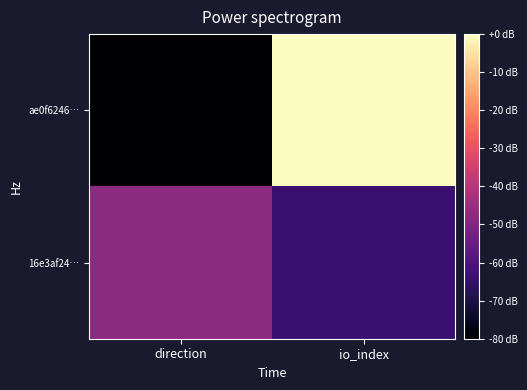

Reading left to right, transcribe all the data shown in this chart.

ae0f6246…: direction=-80	io_index=0
16e3af24…: direction=-48	io_index=-64